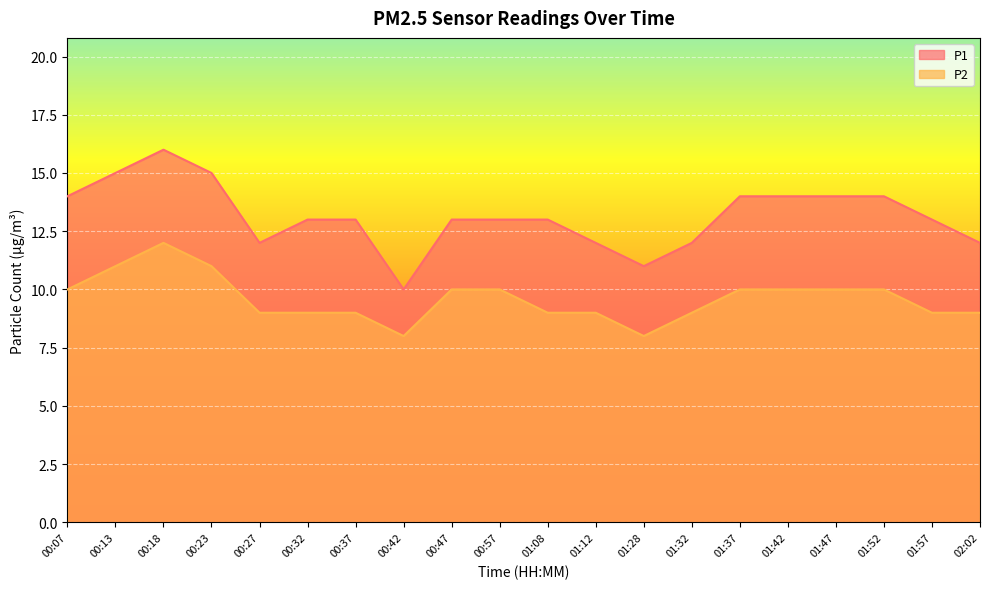

At which category does P1 reach its first local peak?

00:18